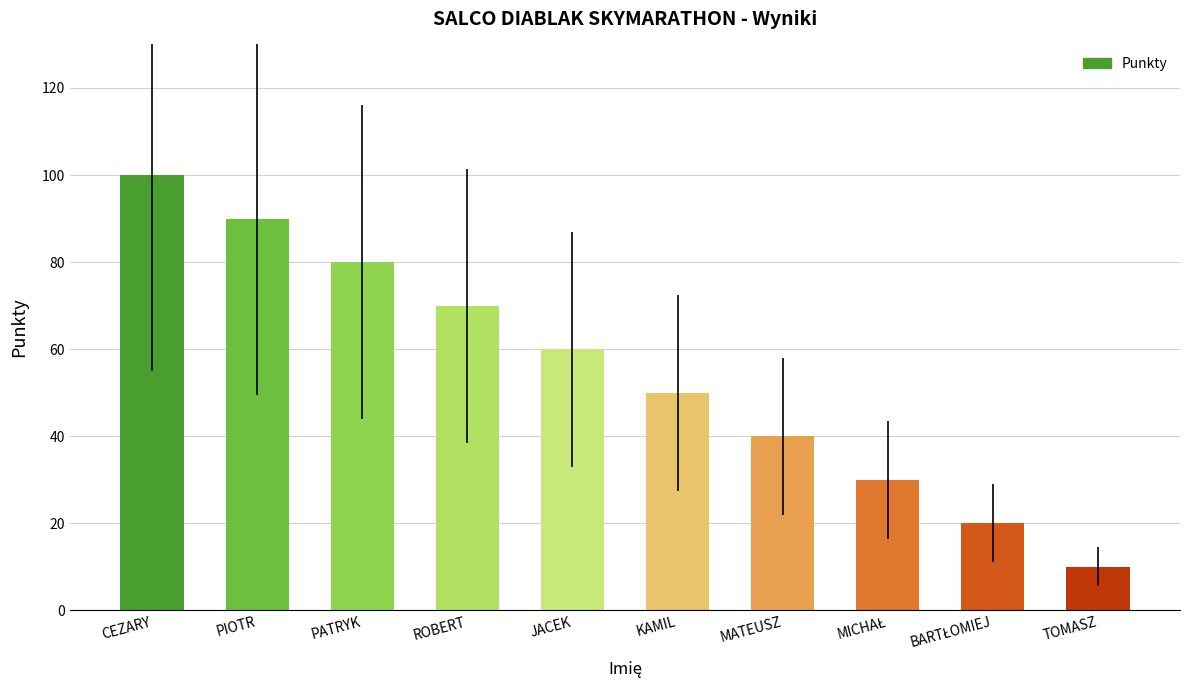

The chart shows a value of 121 at PIOTR. True or false?

False